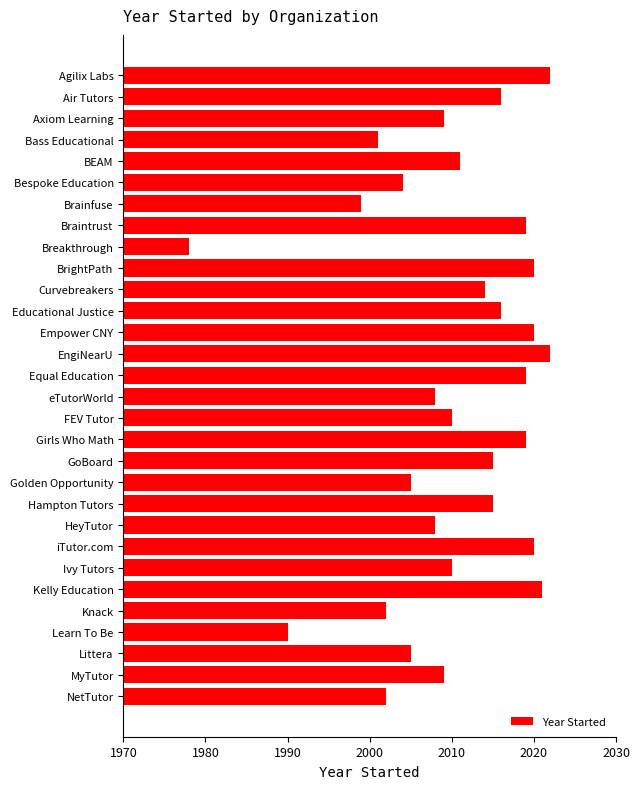

How many bars are there in total?

30